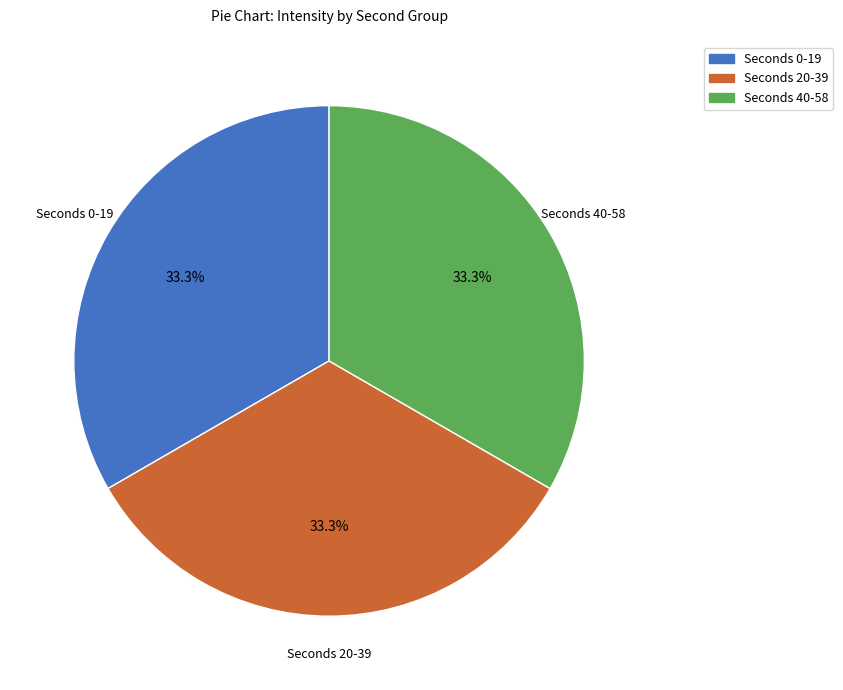

Does any single category account for the majority?

No